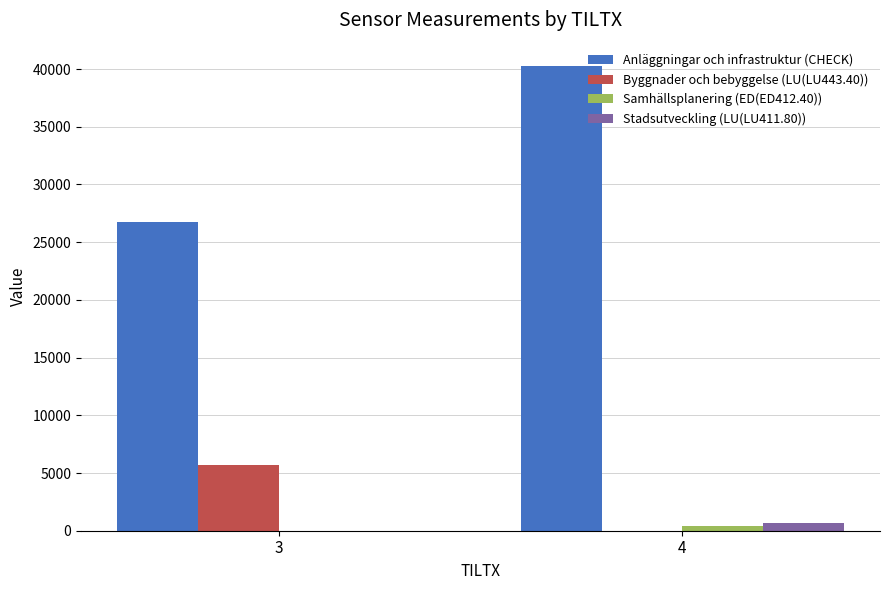

Where is Byggnader och bebyggelse (LU(LU443.40)) nearest to the value 2845?

4